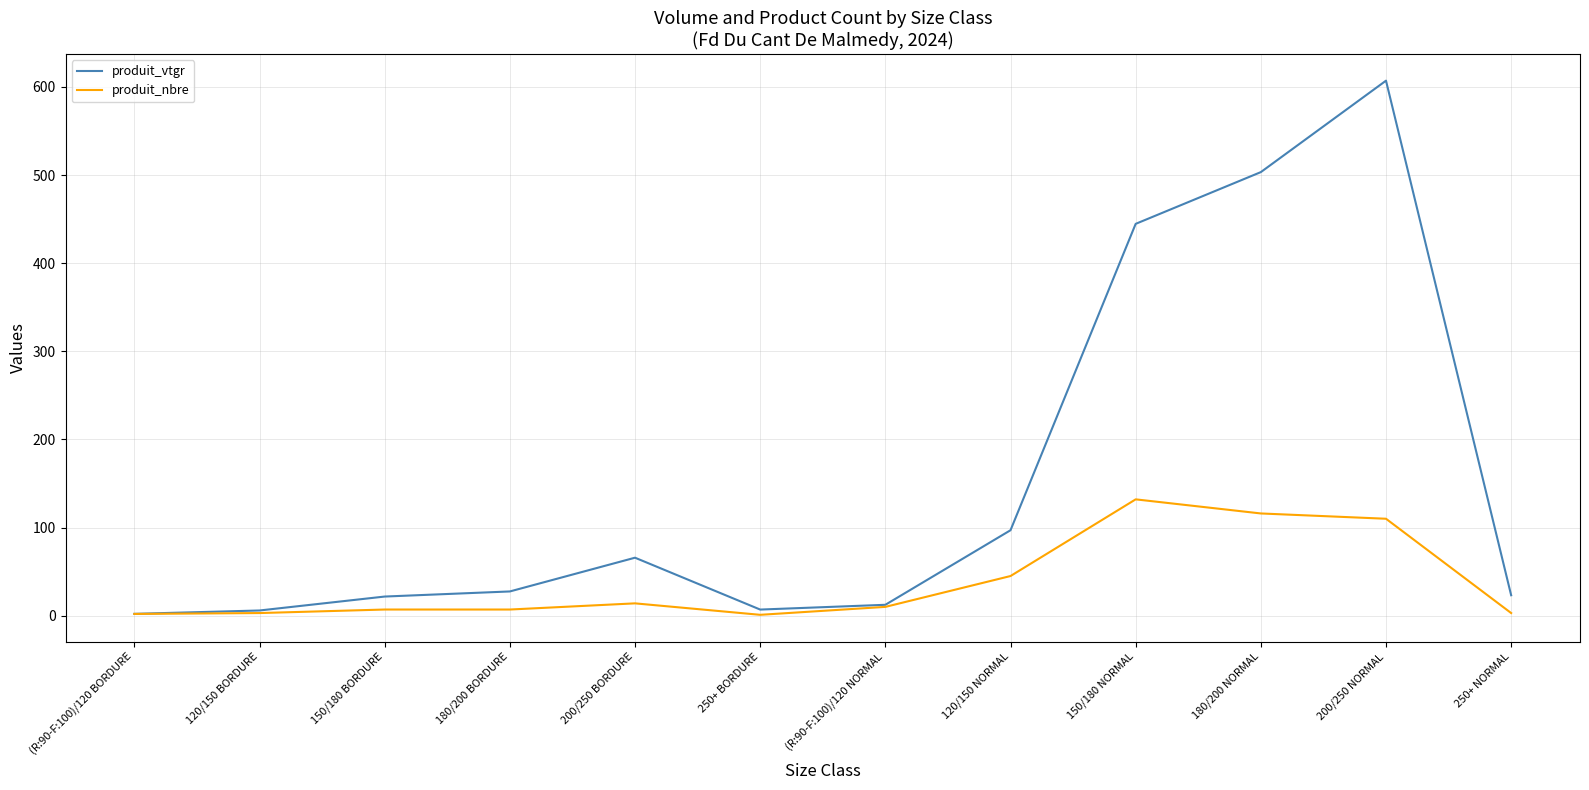

What is the lowest value of the produit_nbre series?

1.0